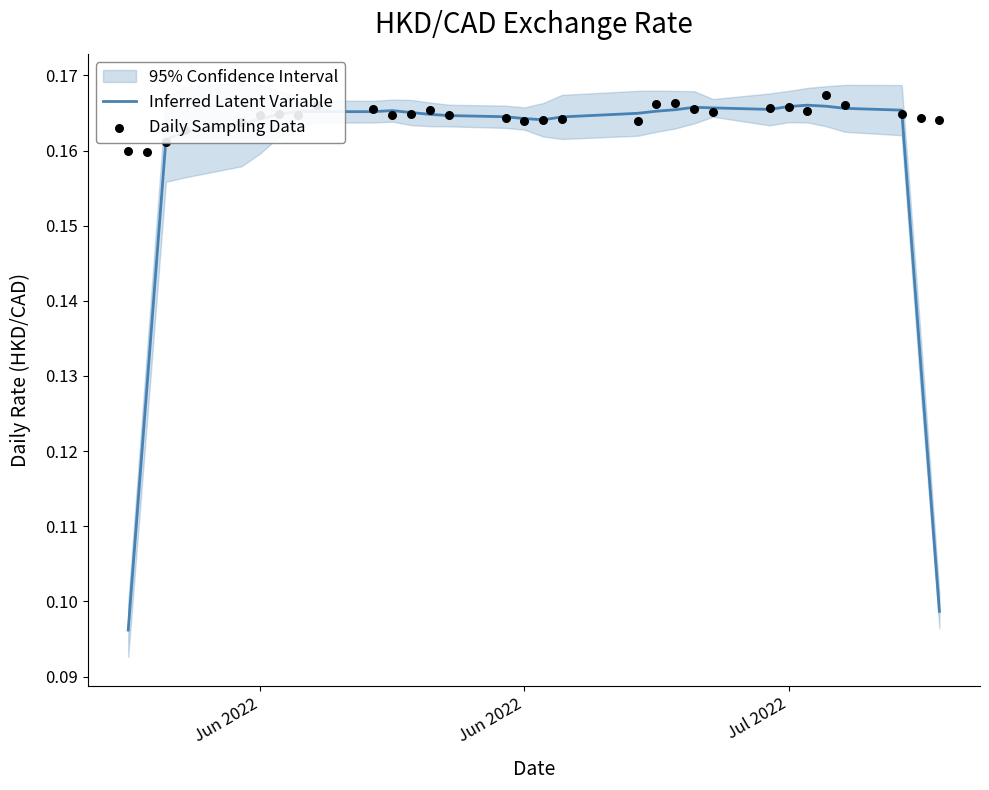

Which series has the largest total across all categories?

Daily Sampling Data